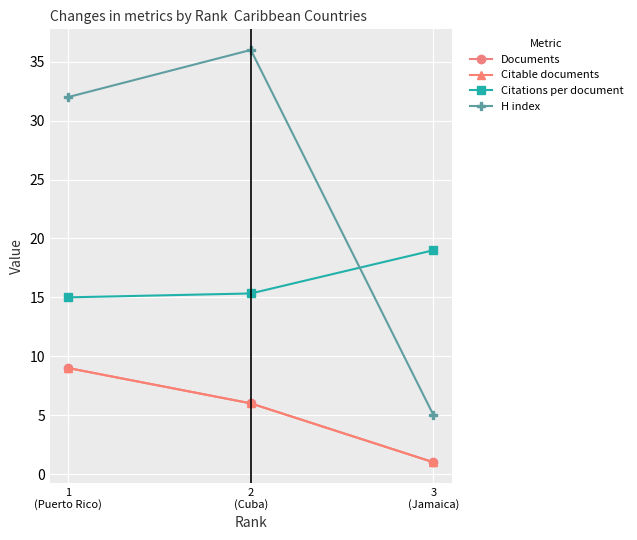

At which category is the sum across all series the highest?

1
(Puerto Rico)